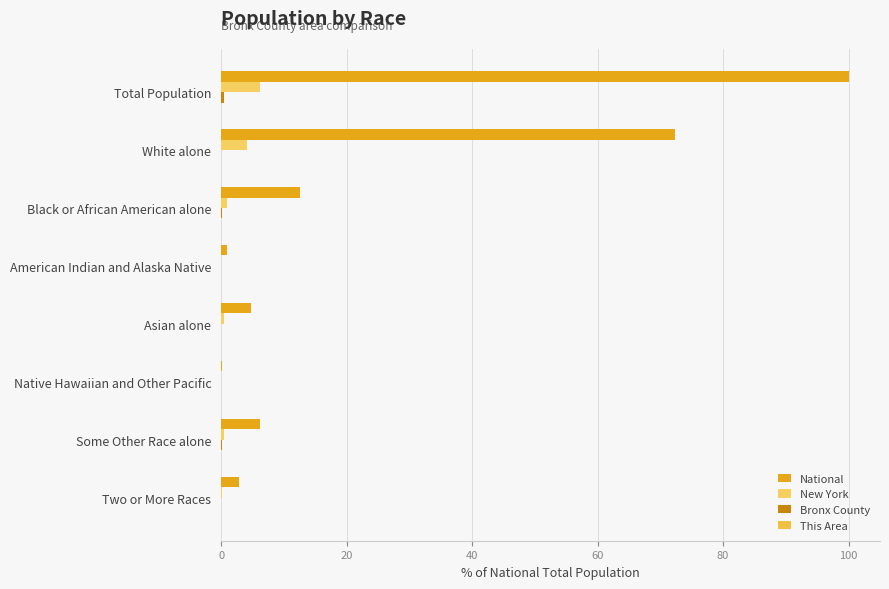

How many series are shown in this chart?

4